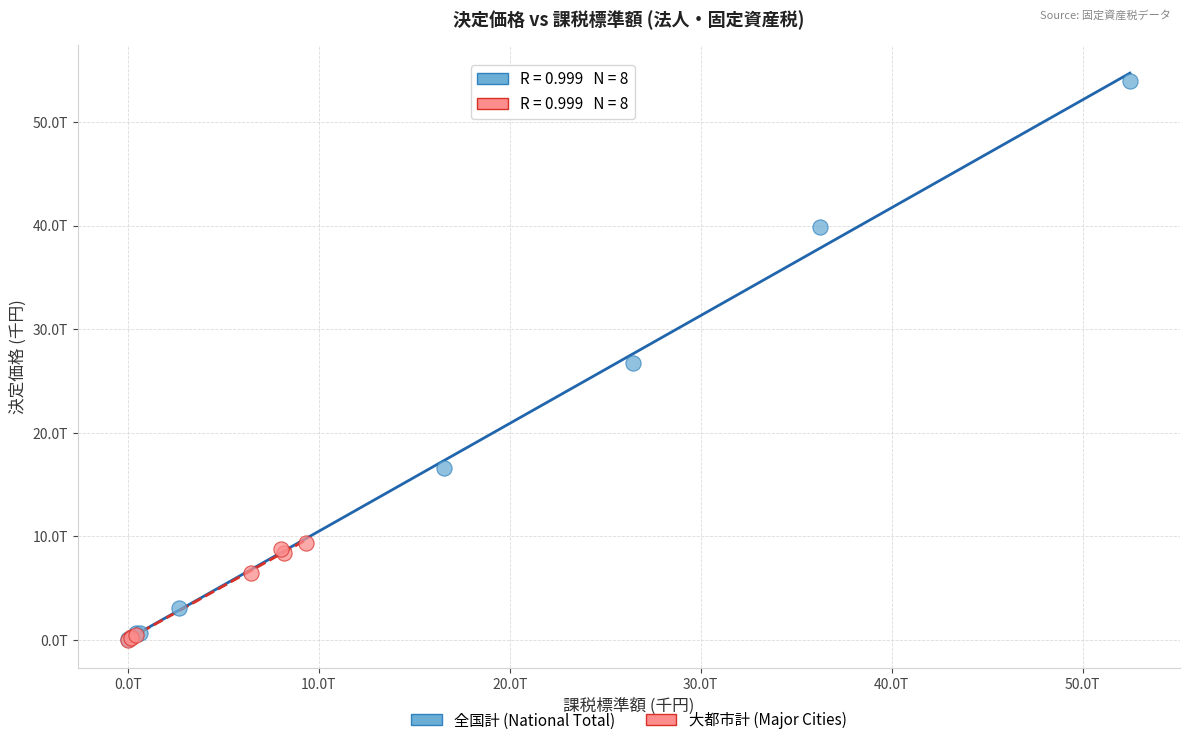

Which series contains the highest Y value?

全国計 (National Total)